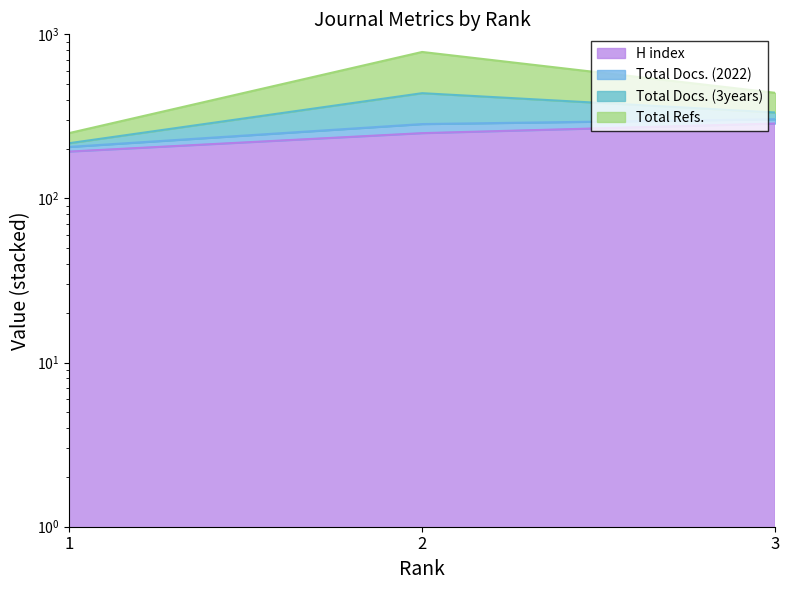

How many values in the H index series are below 250?

1